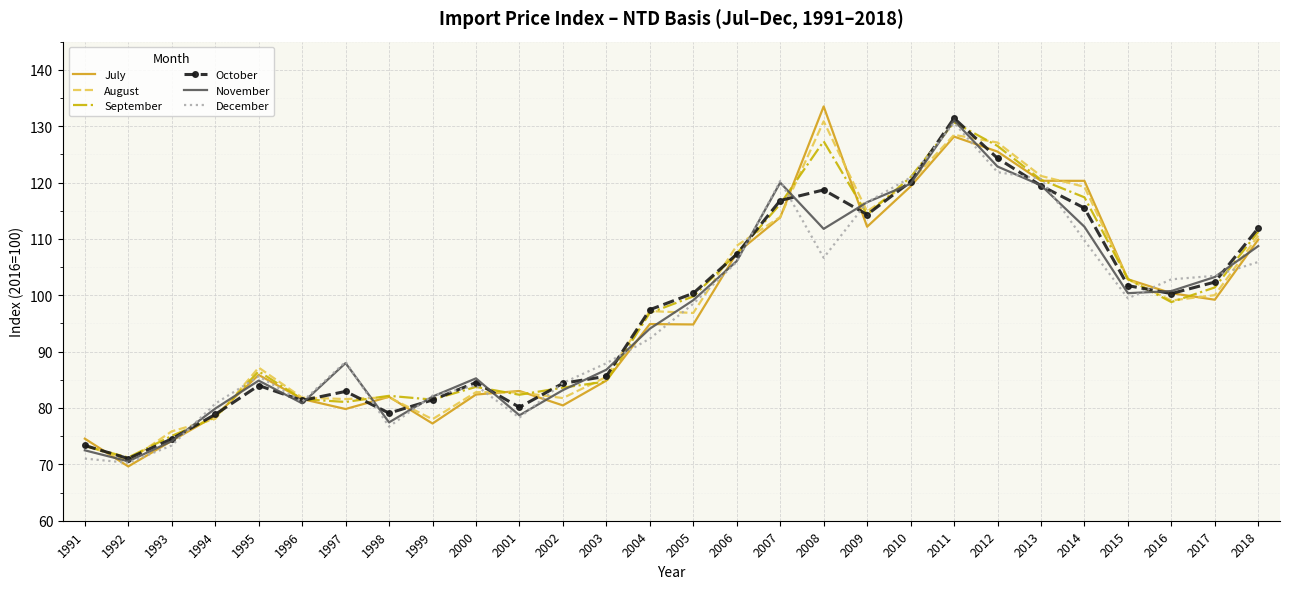

In October, how many points are higher than both neighbors (excluding endpoints)?

5